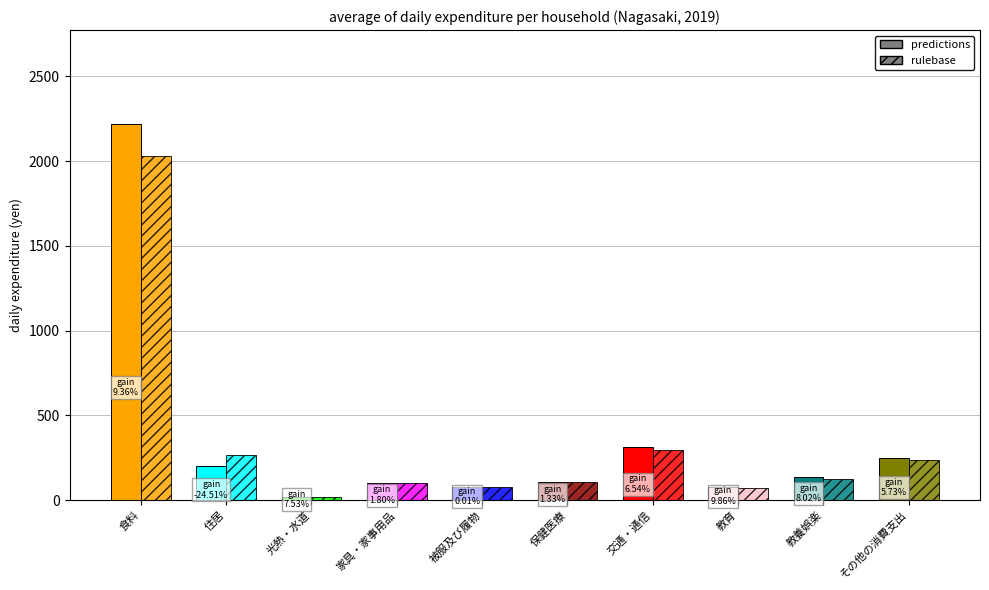

At which label does predictions first exceed 135?

食料